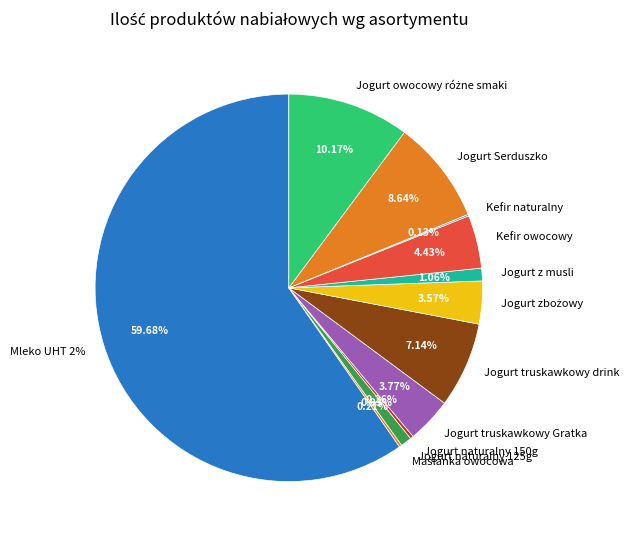

What is the change in value from Jogurt truskawkowy Gratka to Kefir owocowy?

+50